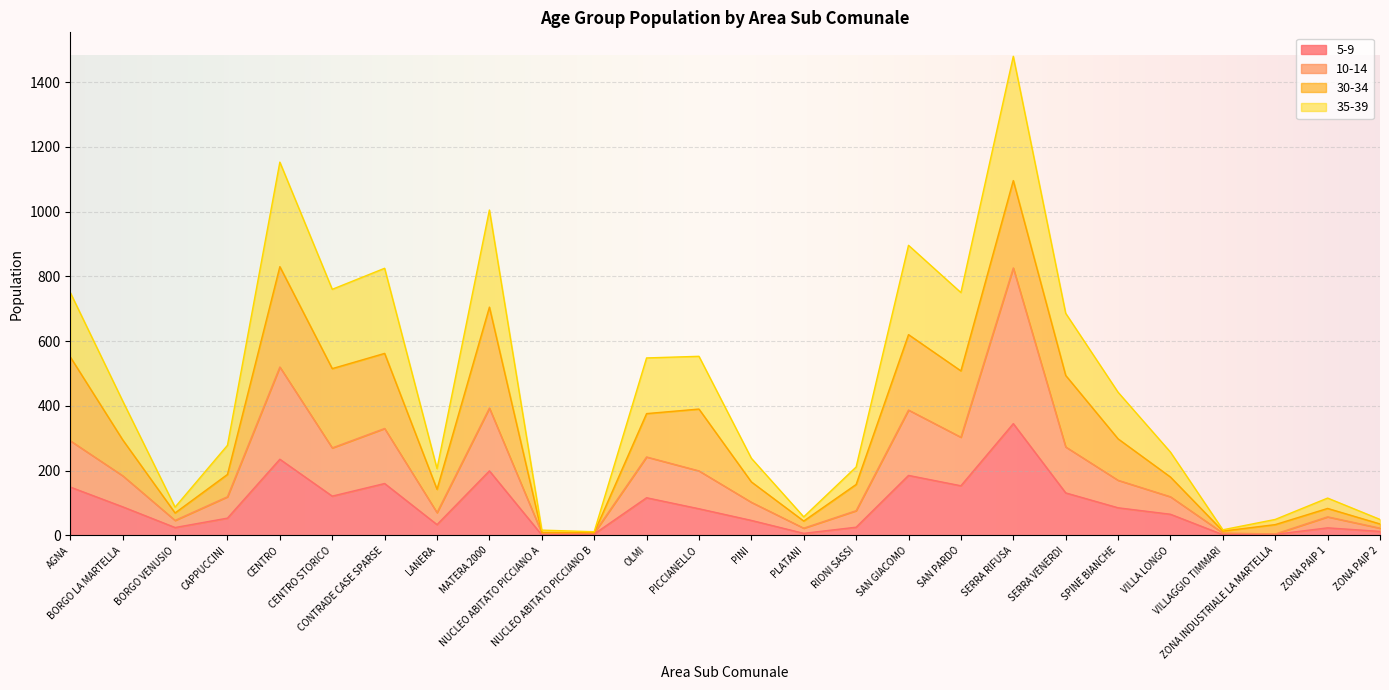

What is the smallest value displayed?

1